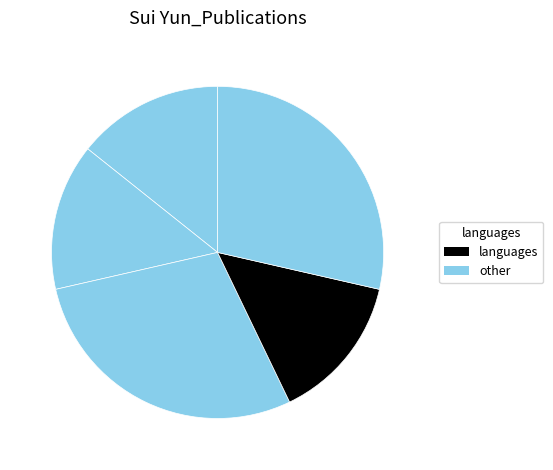

How many slices are in this pie chart?

5